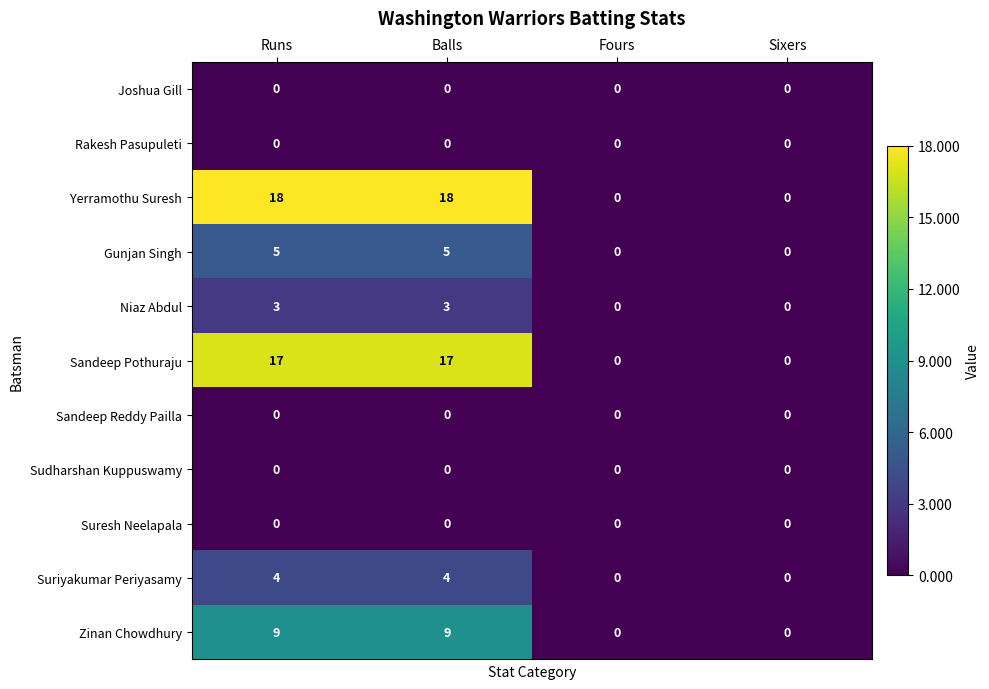

Which series has the largest total across all categories?

Yerramothu Suresh